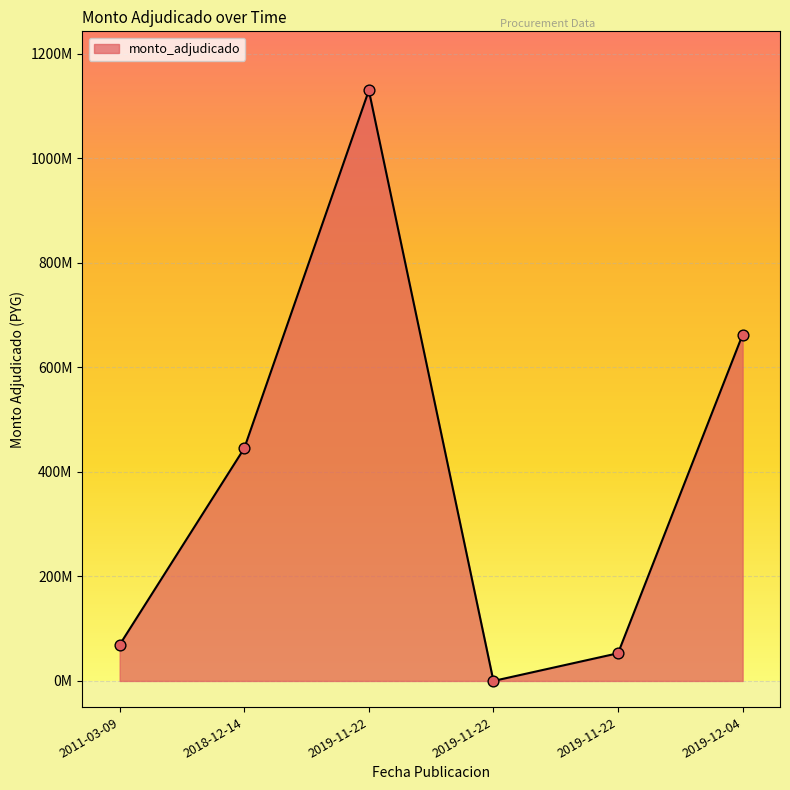

What is the change in value from 2011-03-09 to 2019-11-22?

+1060519840